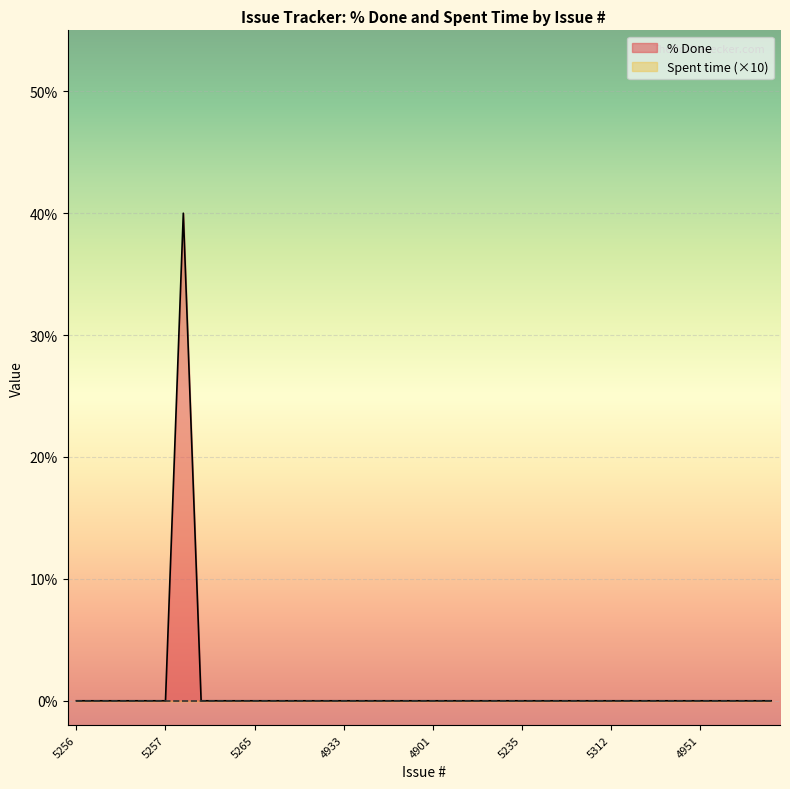

Reading right to left, transcribe all the data shown in this chart.

5345=0	4958=0	4993=0	4947=0	4951=0	4949=0	4956=0	5318=0	5000=0	5312=0	4972=0	4873=0	4868=0	4908=0	5235=0	5306=0	4967=0	4866=0	5236=0	4901=0	4890=0	4926=0	4915=0	4932=0	4933=0	4931=0	4914=0	4984=0	5315=0	5265=0	4925=0	4979=0	5259=0	5327=40	5257=0	5321=0	5339=0	5340=0	5263=0	5256=0